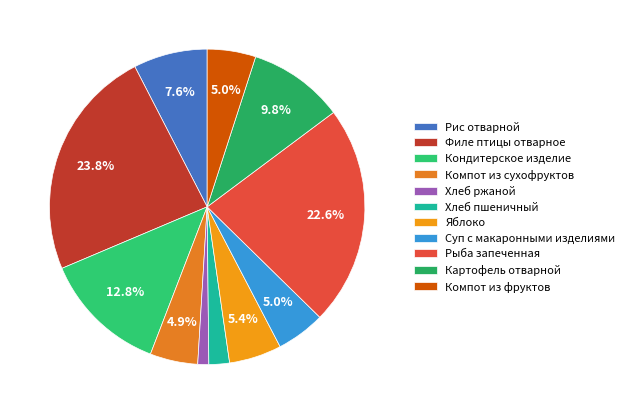

Count the number of slices in the pie.

11